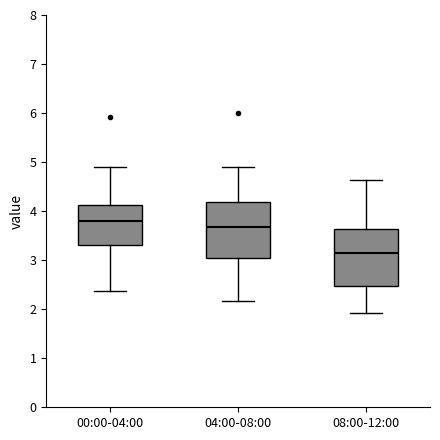

Reading left to right, transcribe this box plot: for each box, give where its median line is, the range the box spans, and where its two whiskers end, as read against the y-axis. The values are not printed on the chart, so give them approximately, as read against the axis.

00:00-04:00: median 3.8, box 3.3 to 4.1, whiskers 2.4 to 4.9
04:00-08:00: median 3.7, box 3.0 to 4.2, whiskers 2.2 to 4.9
08:00-12:00: median 3.2, box 2.5 to 3.6, whiskers 1.9 to 4.6